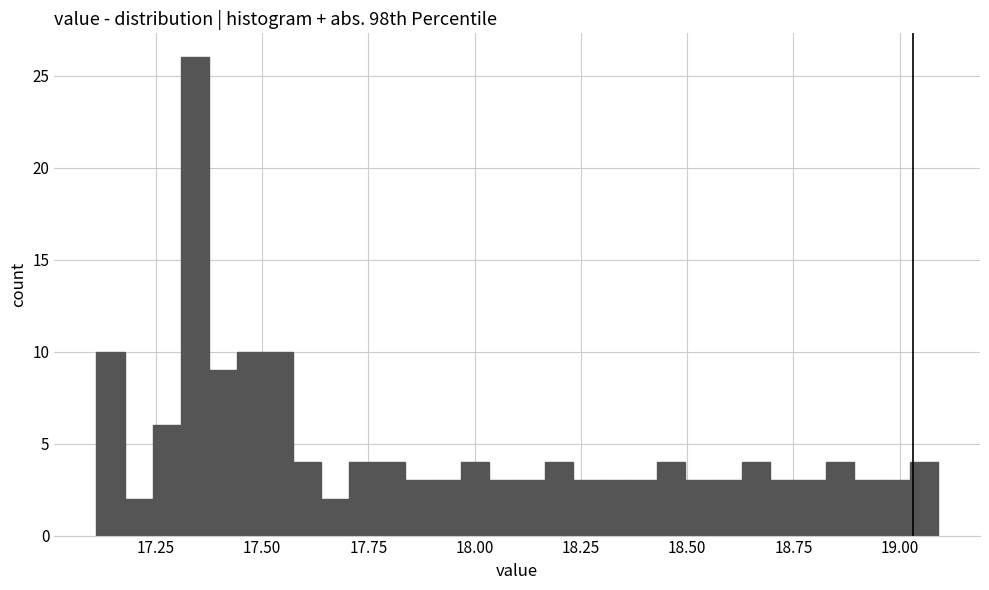

Read against the x-axis, roughly where is the centre of the tallest bar?

17.35